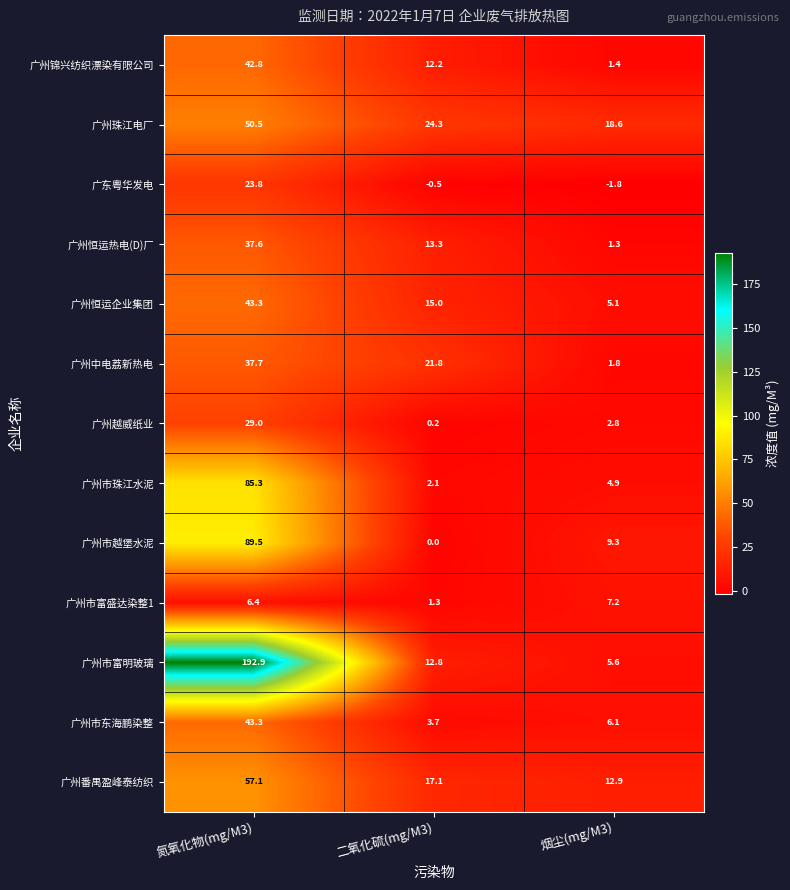

What is the maximum value for 广州珠江电厂?

50.5